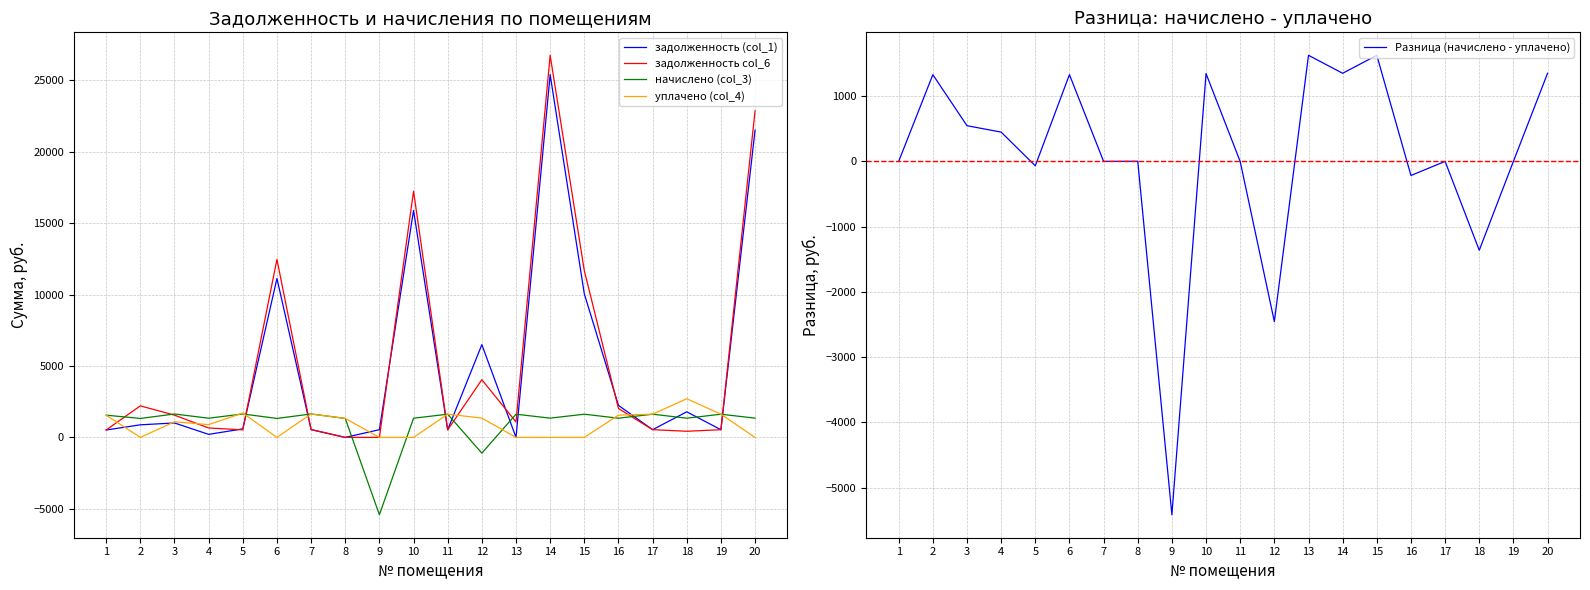

Between which two adjacent categories do задолженность (col_1) and уплачено (col_4) first intersect?

1 and 2